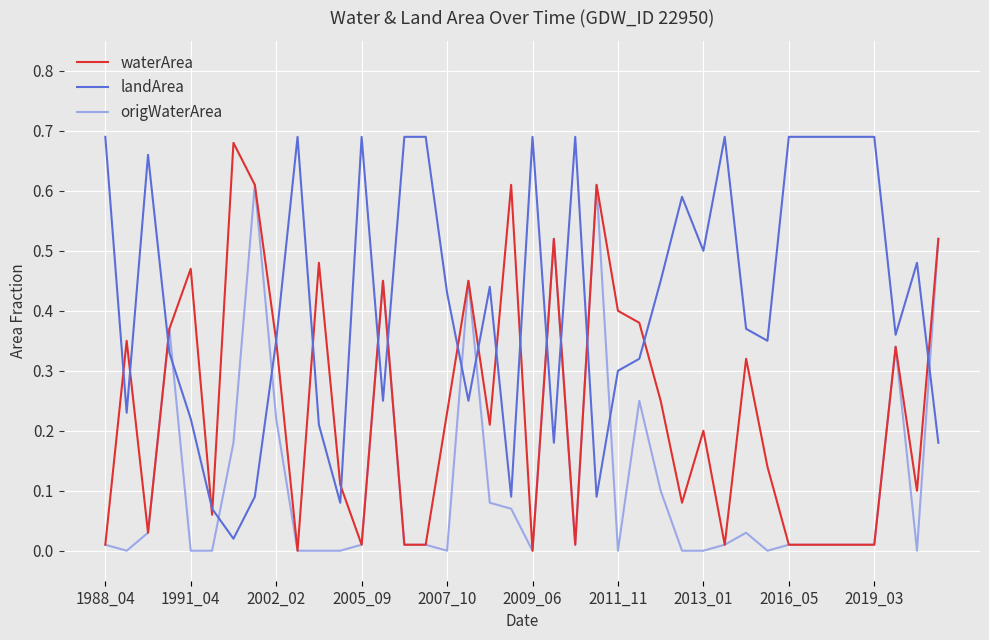

How many intersections are there between origWaterArea and landArea?

13